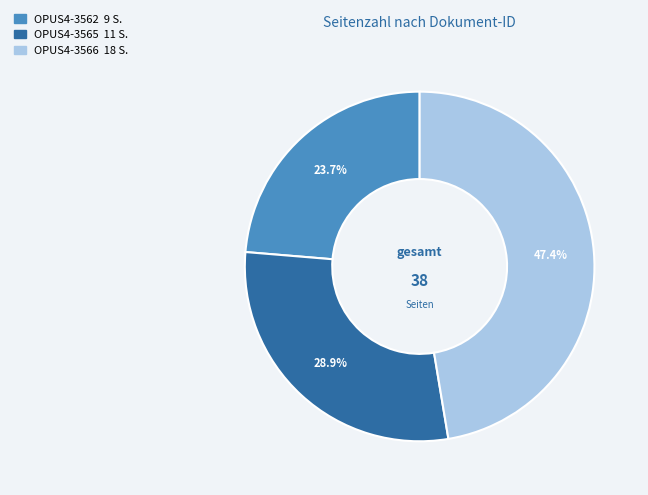

How much of the chart is everything except OPUS4-3565?

71.1%